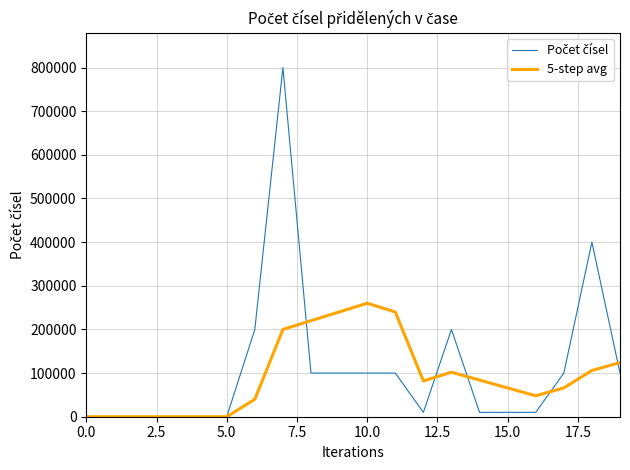

Does the chart have visible grid lines?

Yes